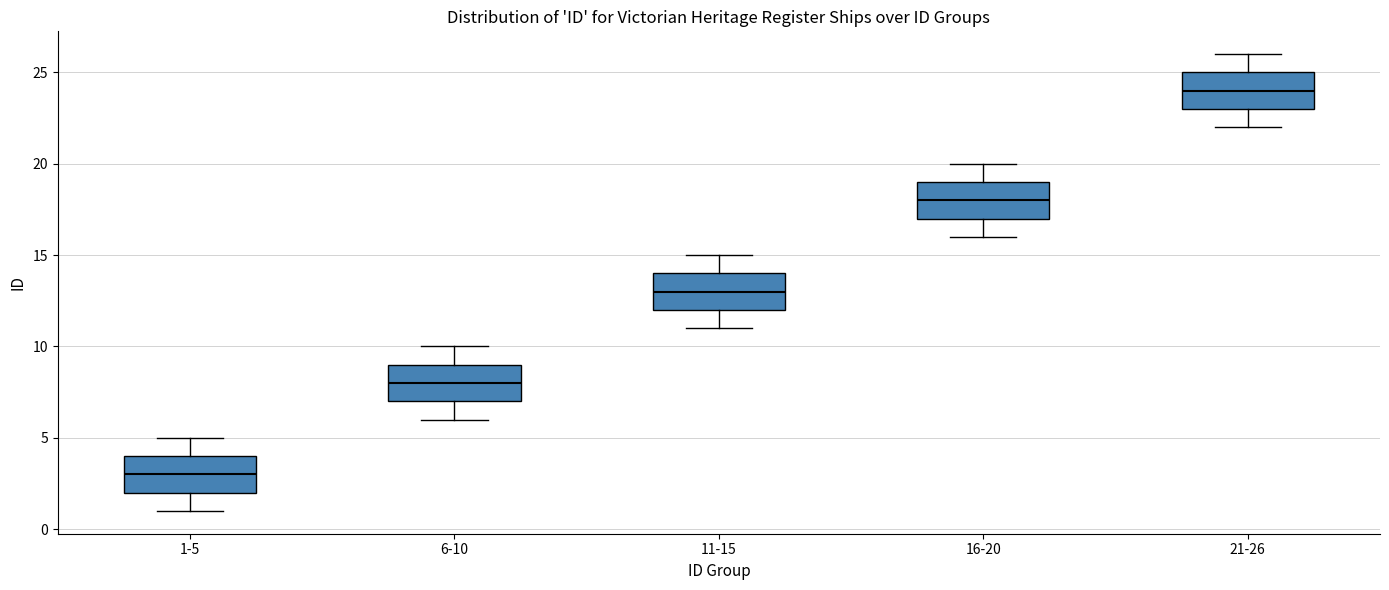

Where does the lower whisker of the box for 16-20 end on the y-axis? The values are not printed on the chart, so give them approximately, as read against the axis.

16